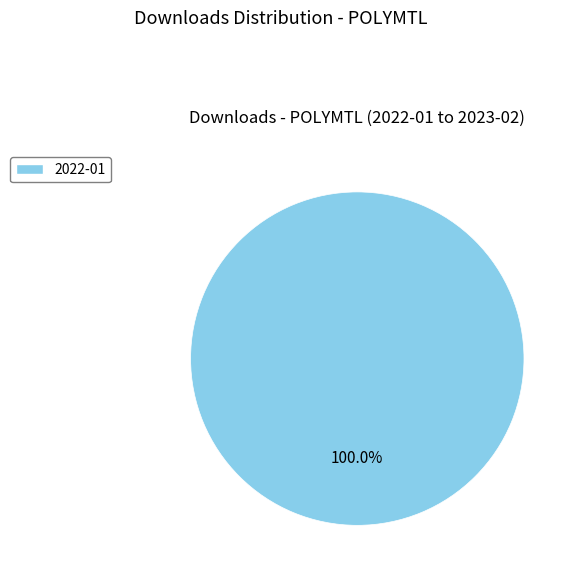

Does any single category account for the majority?

Yes